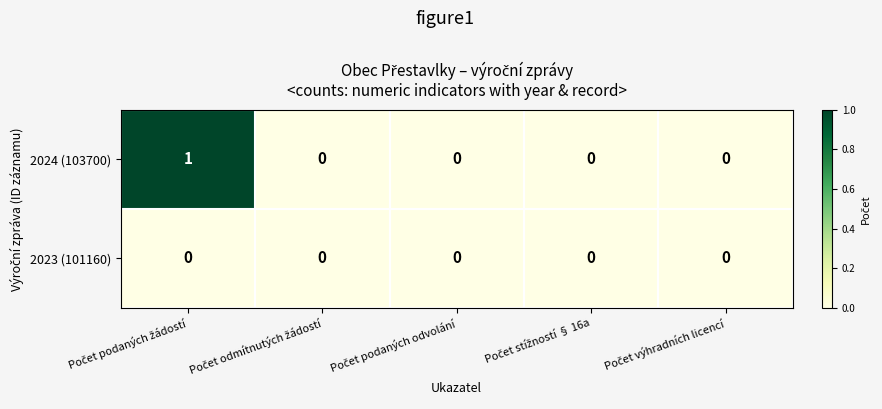

Reading right to left, what are all the values shown in this chart?

2024 (103700): 0	0	0	0	1
2023 (101160): 0	0	0	0	0